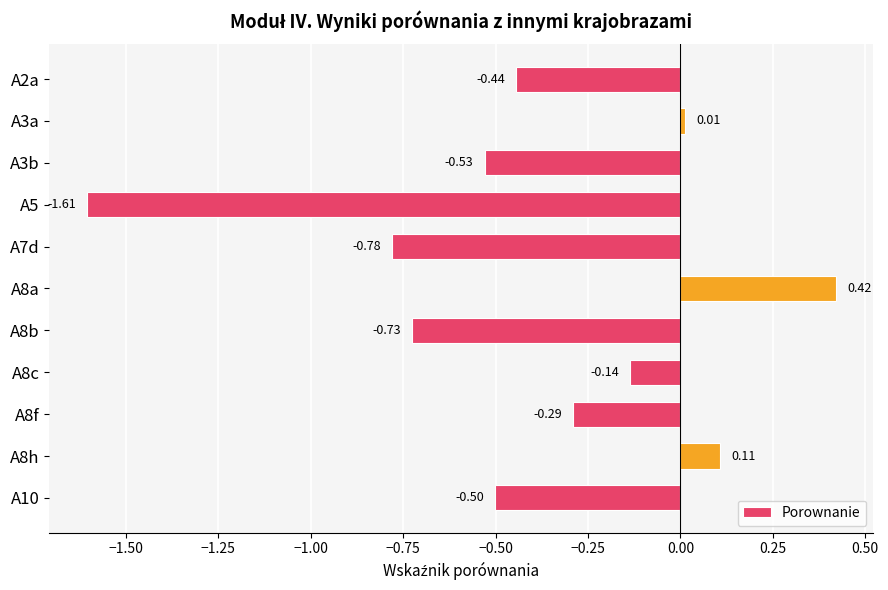

What is the difference between the values at A10 and A3a?

0.5